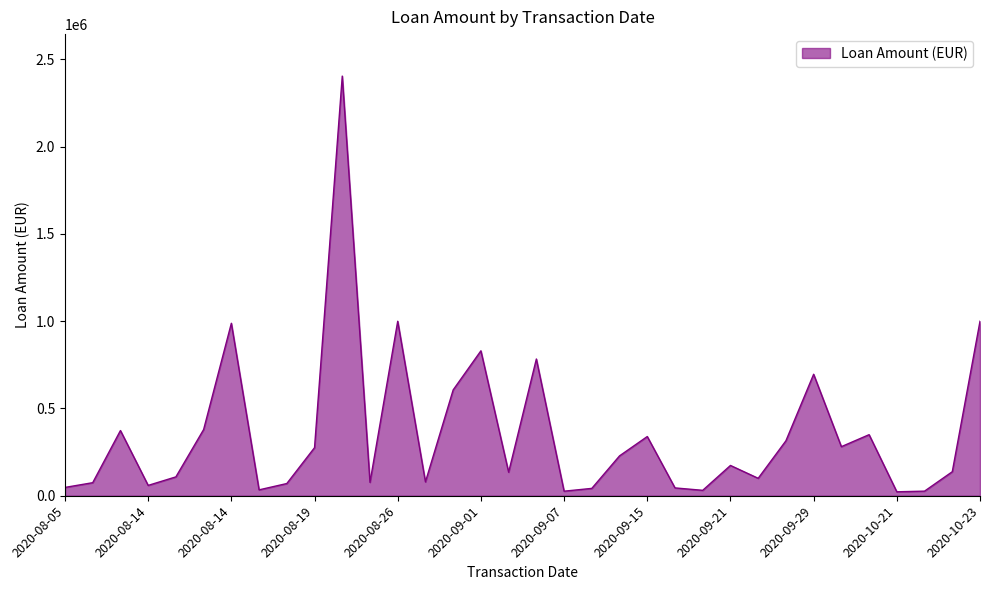

What is the maximum value shown in the chart?

2404944.6